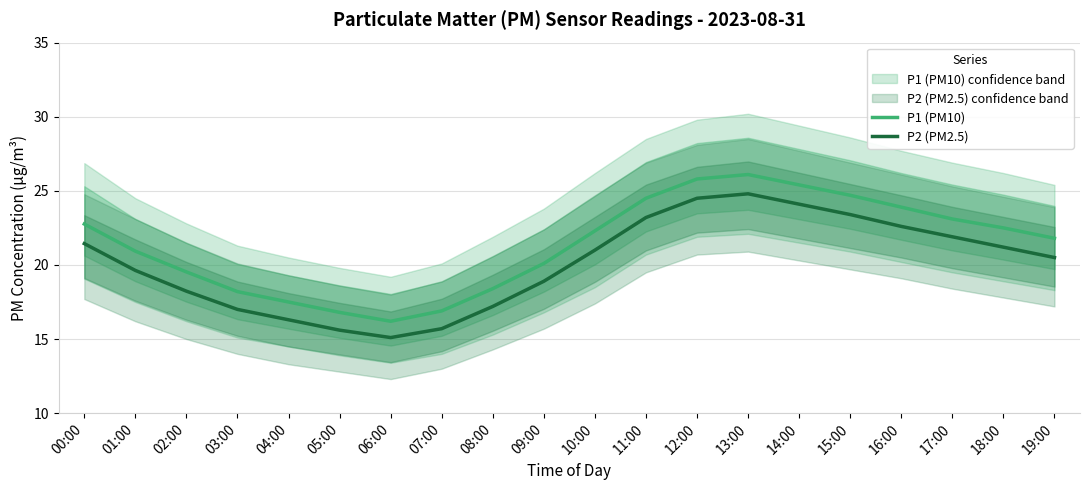

Reading left to right, extract all data points from this chart.

P1 (PM10): 22.8	20.9	19.5	18.2	17.5	16.8	16.2	16.9	18.4	20.1	22.3	24.5	25.8	26.1	25.4	24.7	23.9	23.1	22.5	21.8
P2 (PM2.5): 21.4	19.6	18.2	17.0	16.3	15.6	15.1	15.7	17.2	18.9	21.0	23.2	24.5	24.8	24.1	23.4	22.6	21.9	21.2	20.5